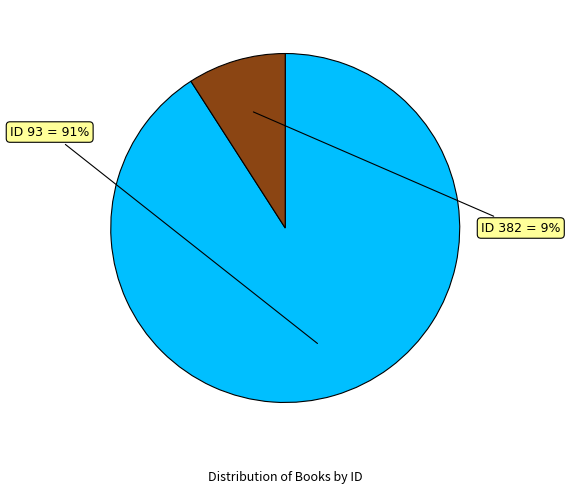

Count the number of slices in the pie.

2